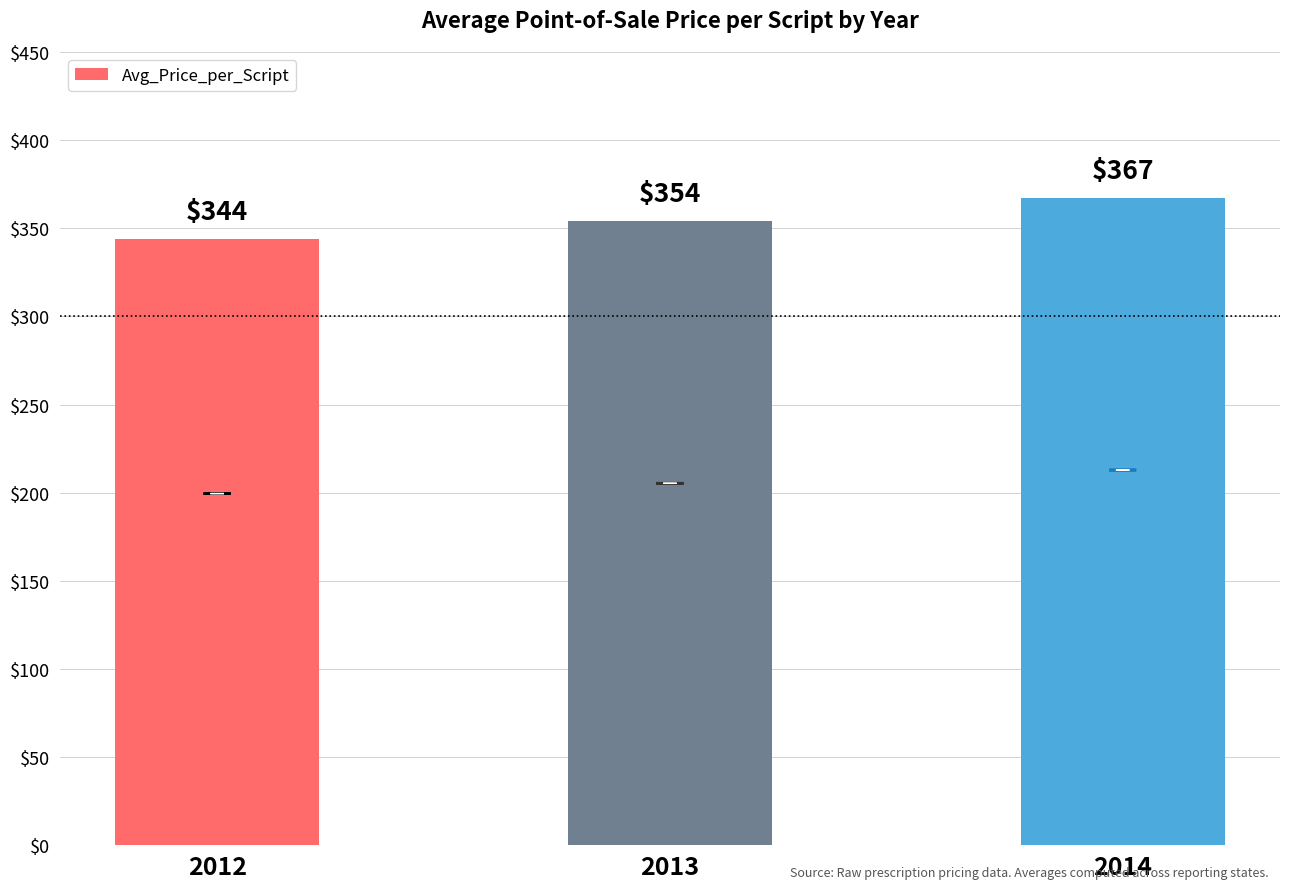

Between 2012 and 2013, which is larger?

2013